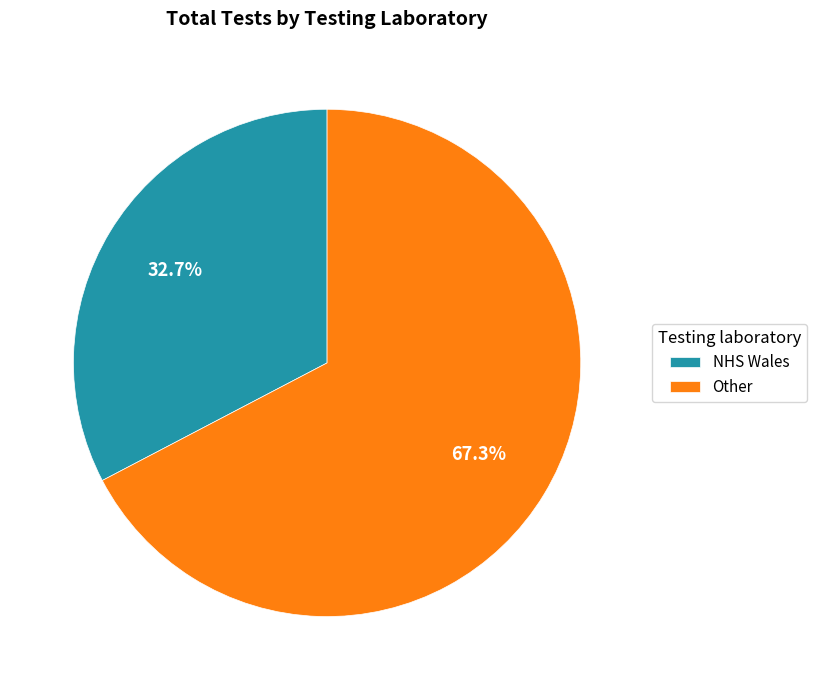

What is the largest slice in the pie chart?

Other